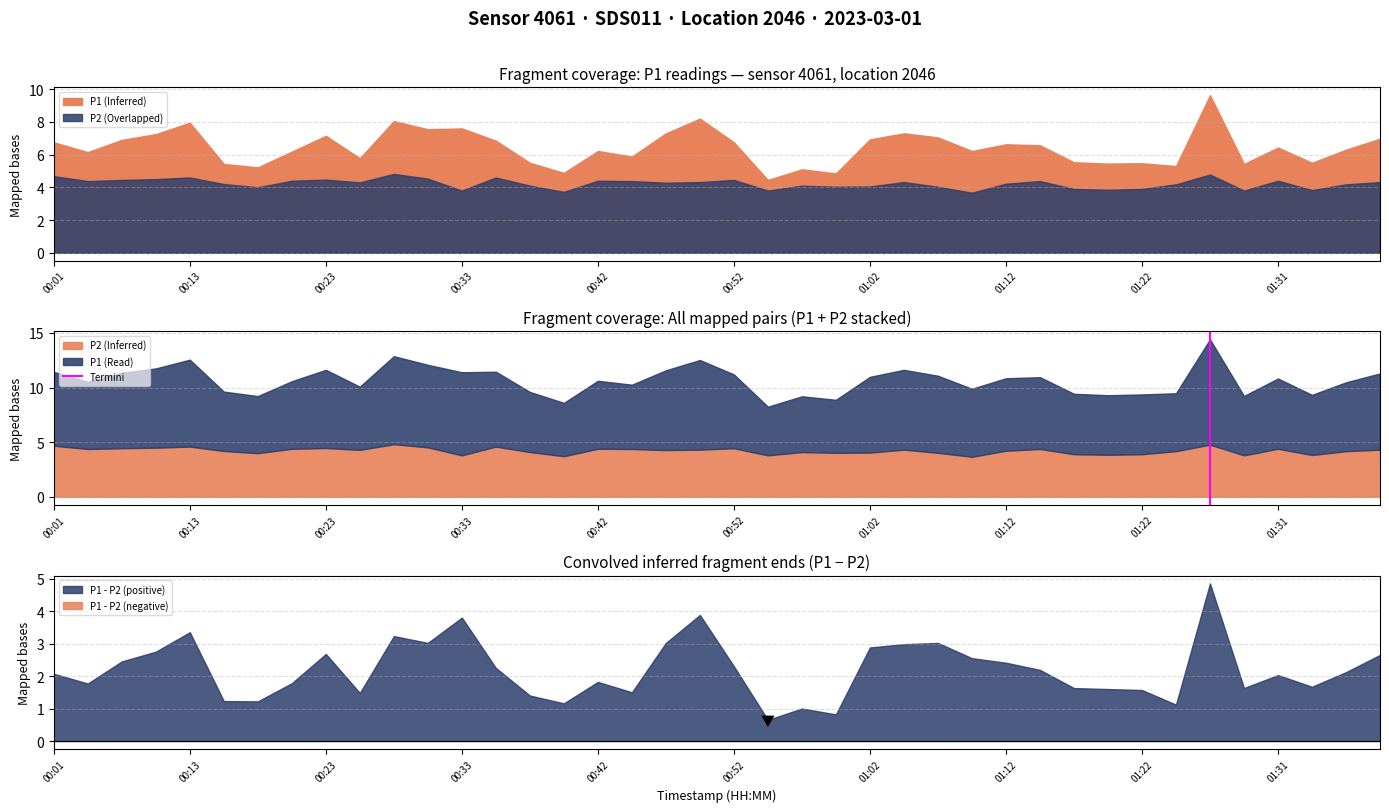

Is it true that P2 (Inferred) equals 6.8 at 01:12?

False